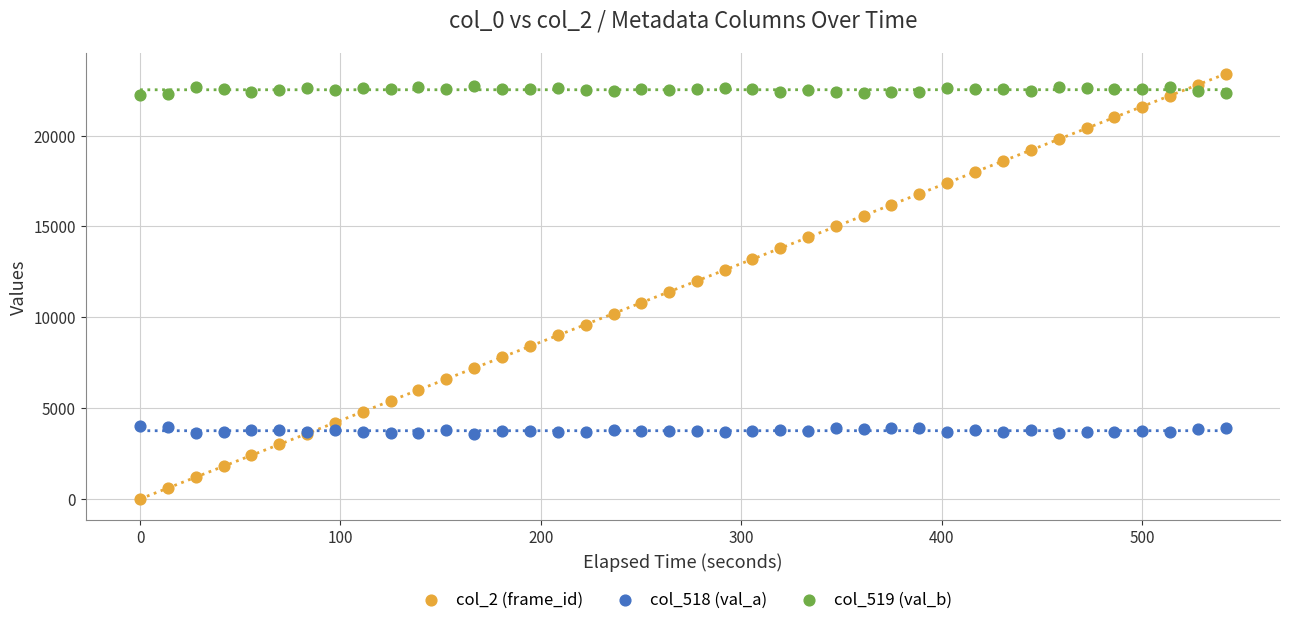

Which series contains the lowest Y value?

col_2 (frame_id)